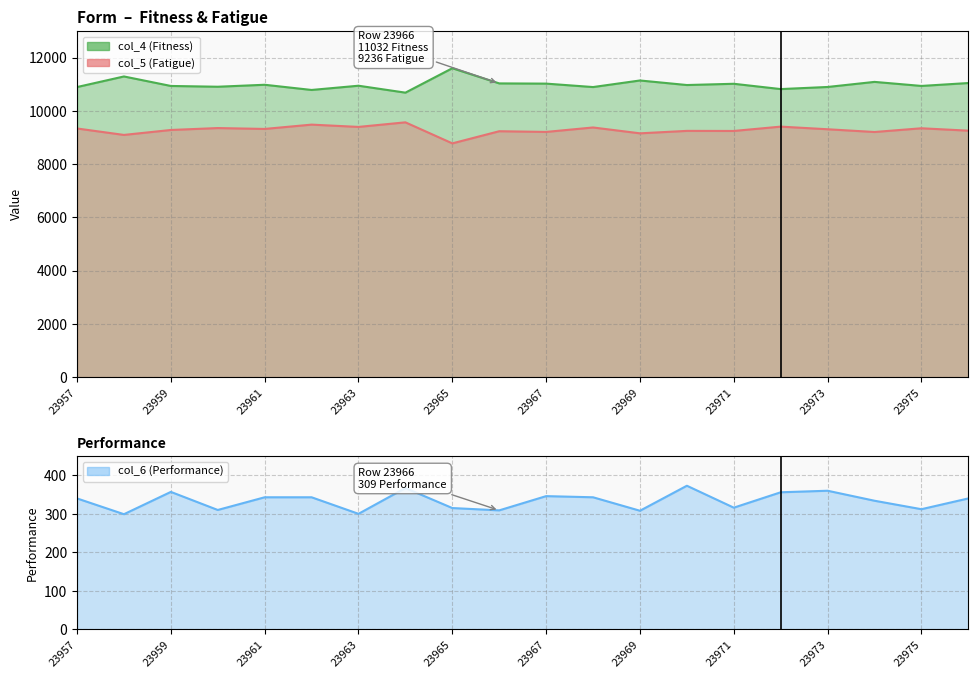

What is the average value of the col_4 (Fitness) series?

10995